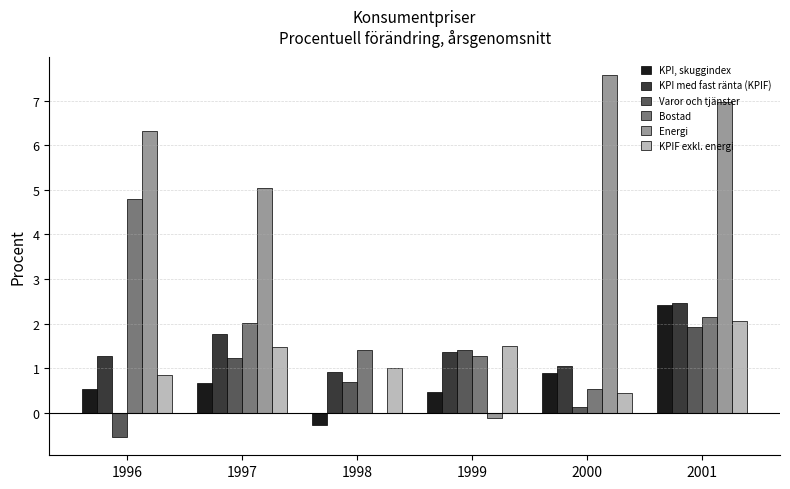

Are the bars horizontal?

No